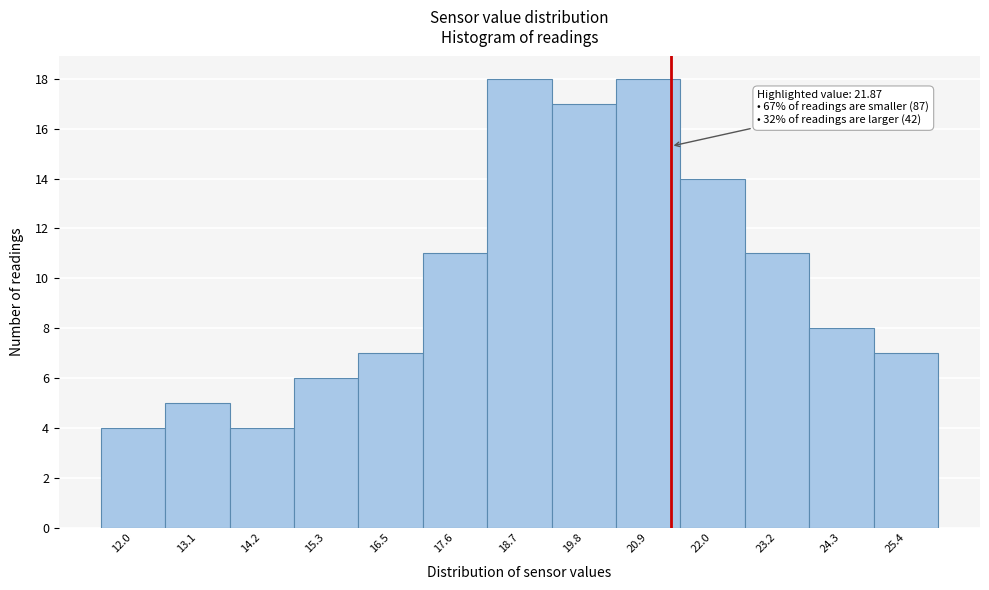

Reading left to right, list all the values displayed in this chart.

12.0=4	13.1=5	14.2=4	15.3=6	16.5=7	17.6=11	18.7=18	19.8=17	20.9=18	22.0=14	23.2=11	24.3=8	25.4=7